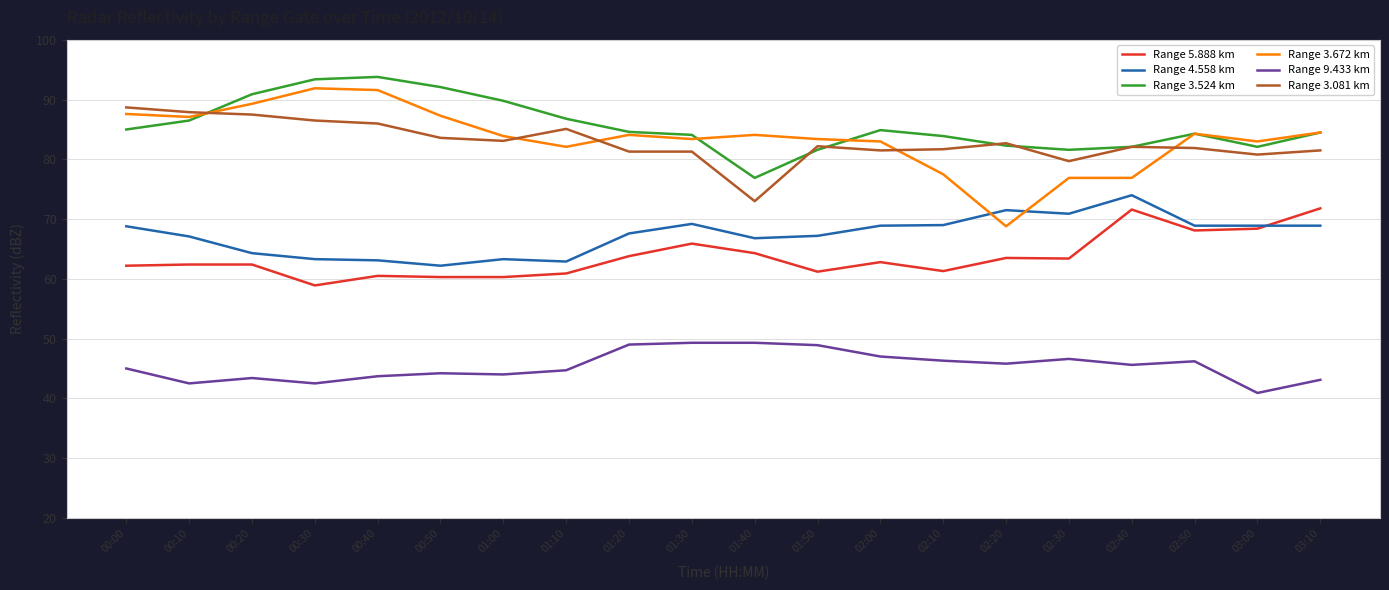

What is the difference between the maximum and minimum values in the Range 9.433 km series?

8.4